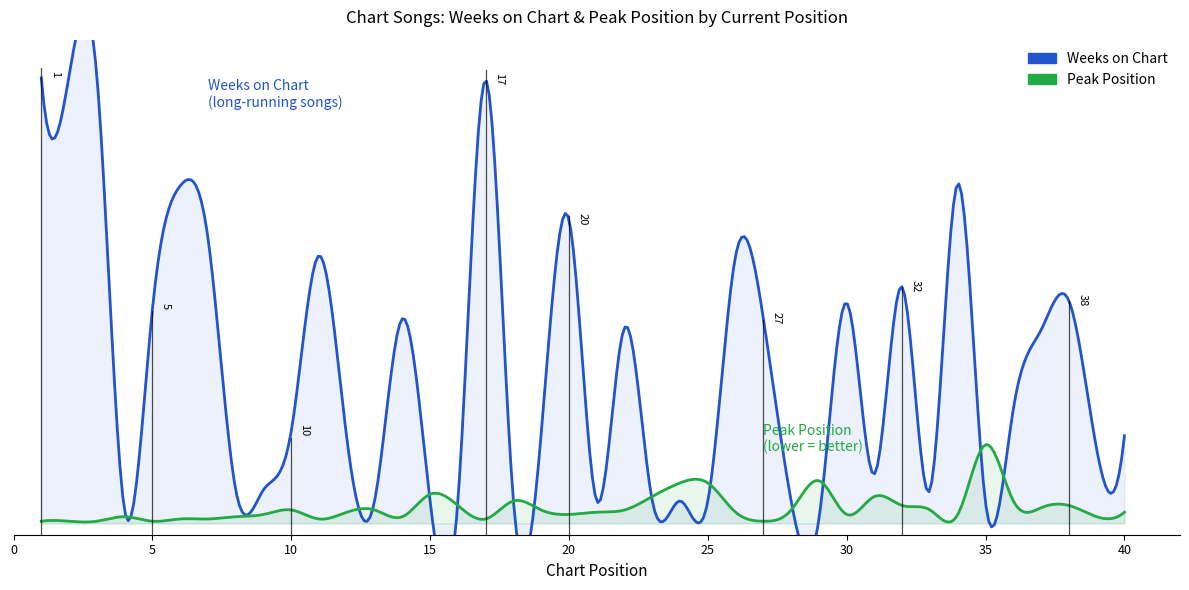

List the labels in order of Peak Position value, smallest first.

1, 2, 3, 5, 27, 6, 7, 11, 17, 4, 8, 14, 39, 9, 20, 30, 34, 12, 21, 26, 40, 10, 13, 19, 22, 28, 33, 37, 16, 32, 38, 18, 36, 23, 31, 15, 24, 25, 29, 35